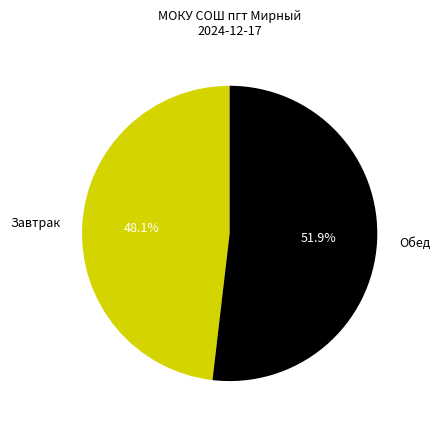

To the nearest percent, what is the average slice percentage?

50%